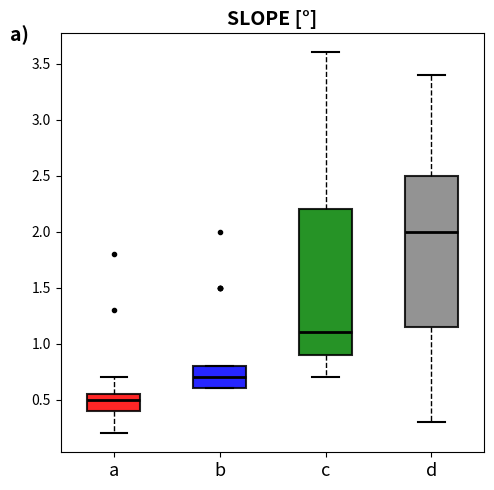

Reading left to right, transcribe this box plot: for each box, give where its median line is, the range the box spans, and where its two whiskers end, as read against the y-axis. The values are not printed on the chart, so give them approximately, as read against the axis.

a: median 0.50, box 0.40 to 0.55, whiskers 0.20 to 0.70
b: median 0.70, box 0.60 to 0.80, whiskers 0.60 to 0.80
c: median 1.10, box 0.90 to 2.20, whiskers 0.70 to 3.60
d: median 2.00, box 1.15 to 2.50, whiskers 0.30 to 3.40